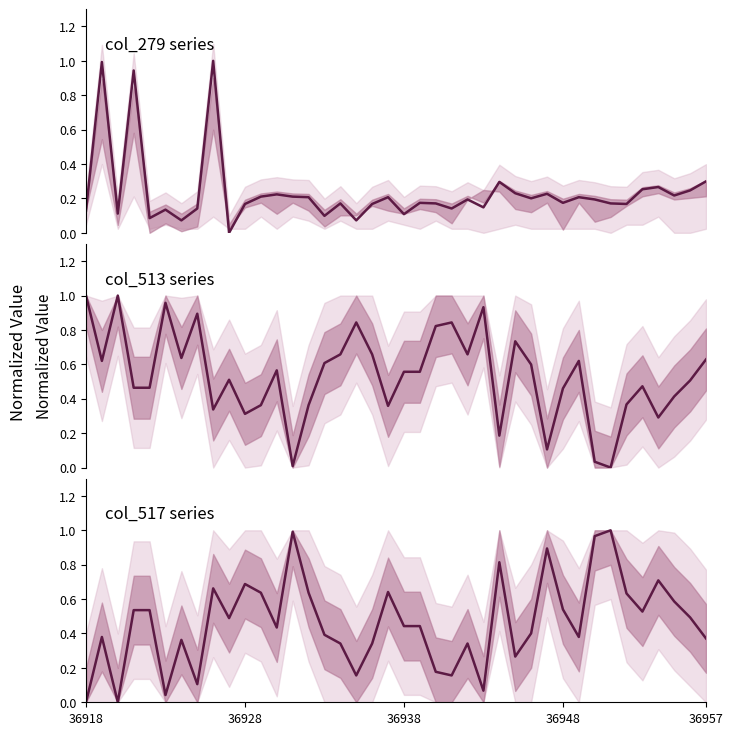

The col_517 series shows 0.4 at 15. True or false?

True